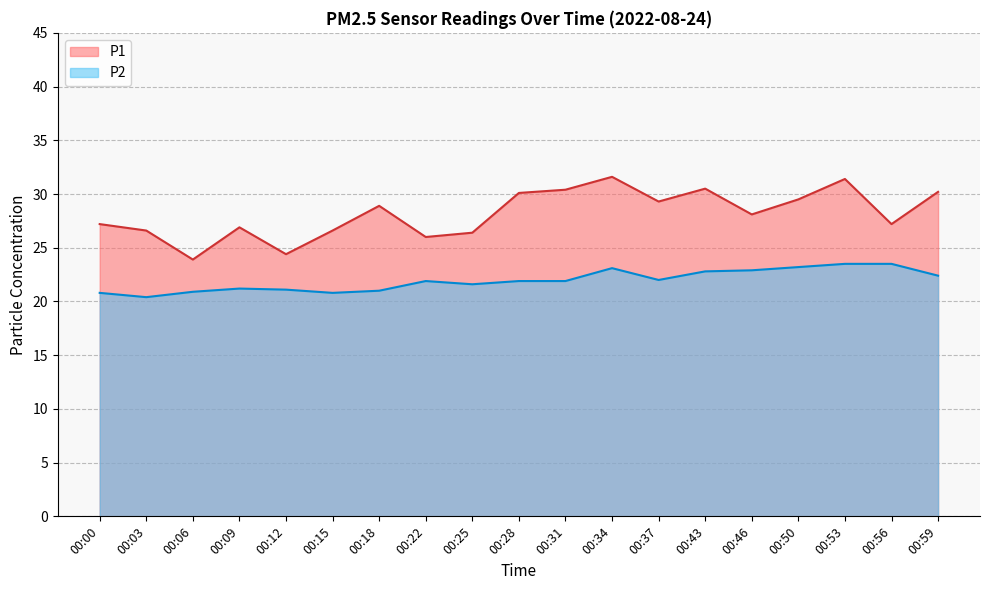

What is the sum of the P2 values at 00:46 and 00:50?

46.1